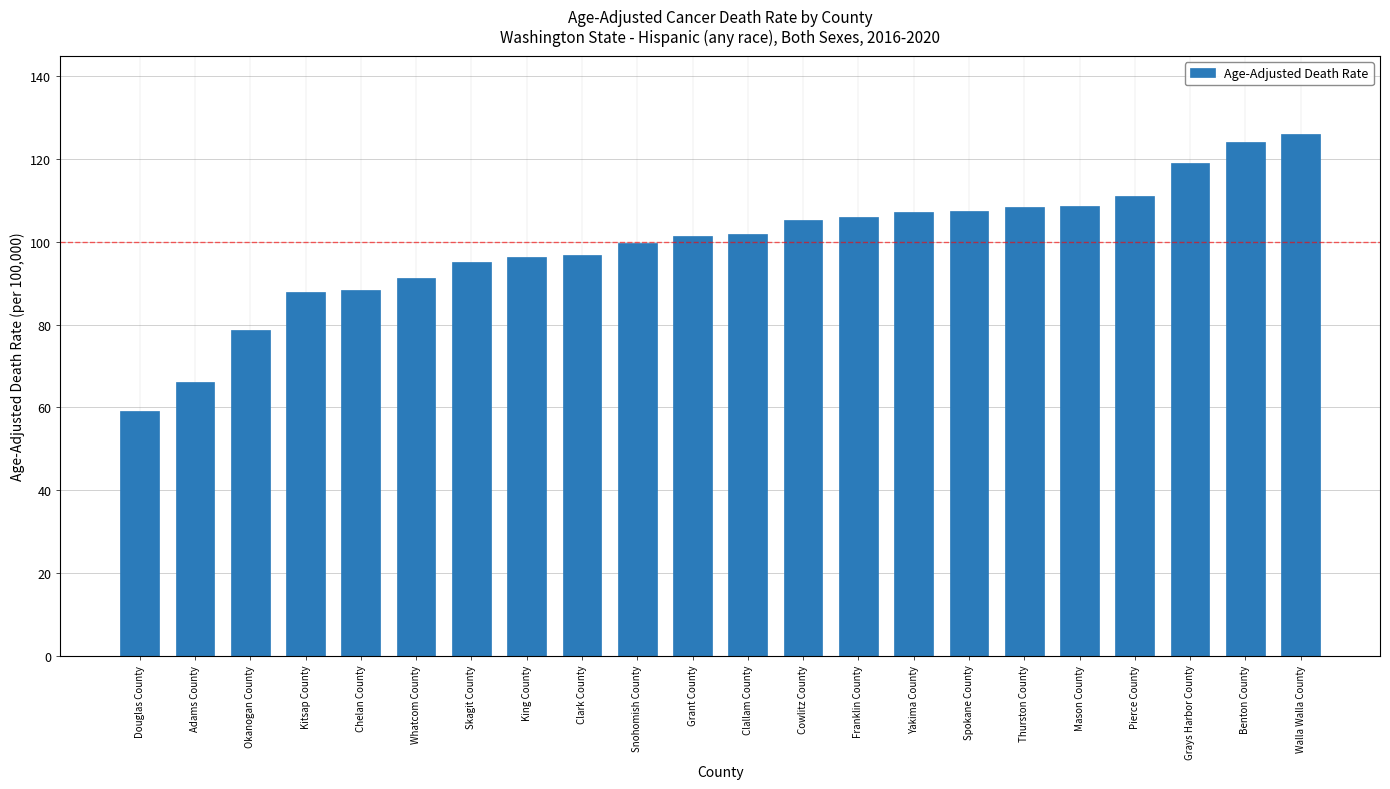

How many data points does each series have?

22